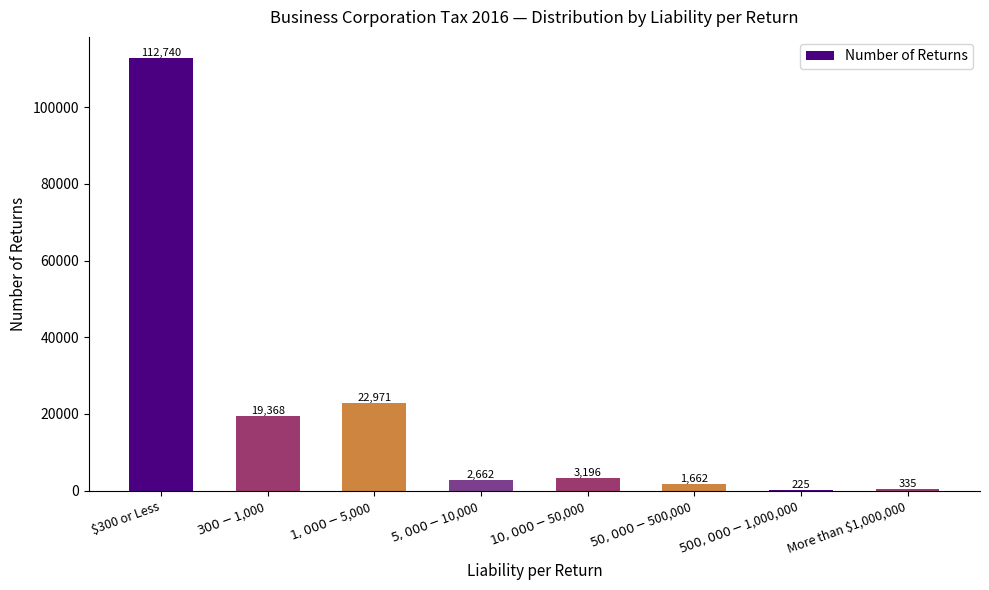

What is the sum of all values?

163159